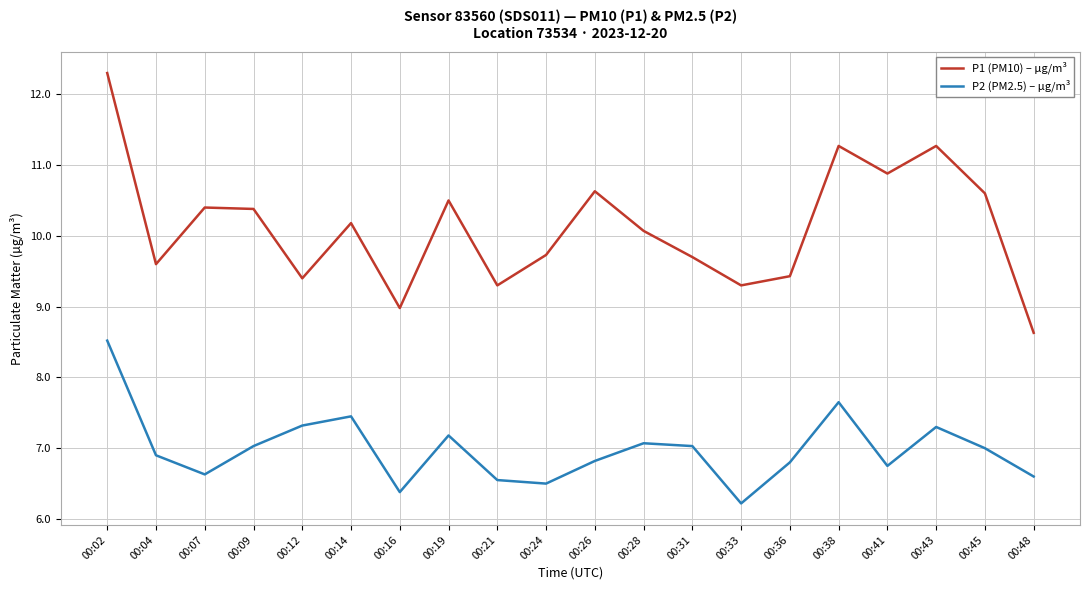

What is the difference between the P1 (PM10) – µg/m³ values at 00:09 and 00:43?

0.9